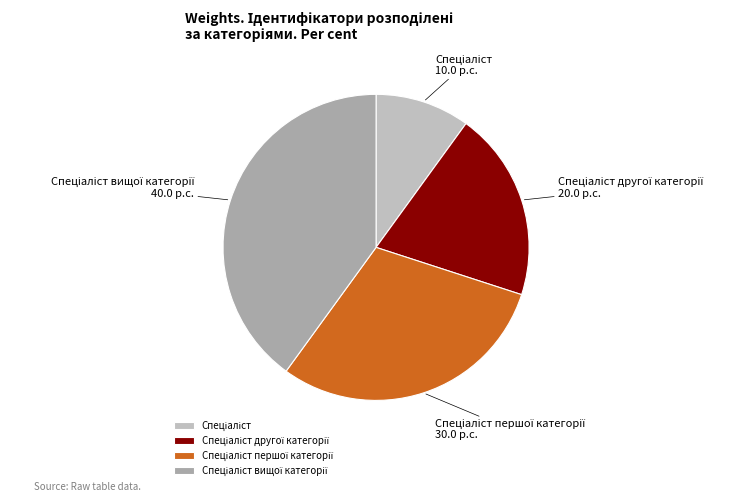

Is there a majority slice in this chart?

No